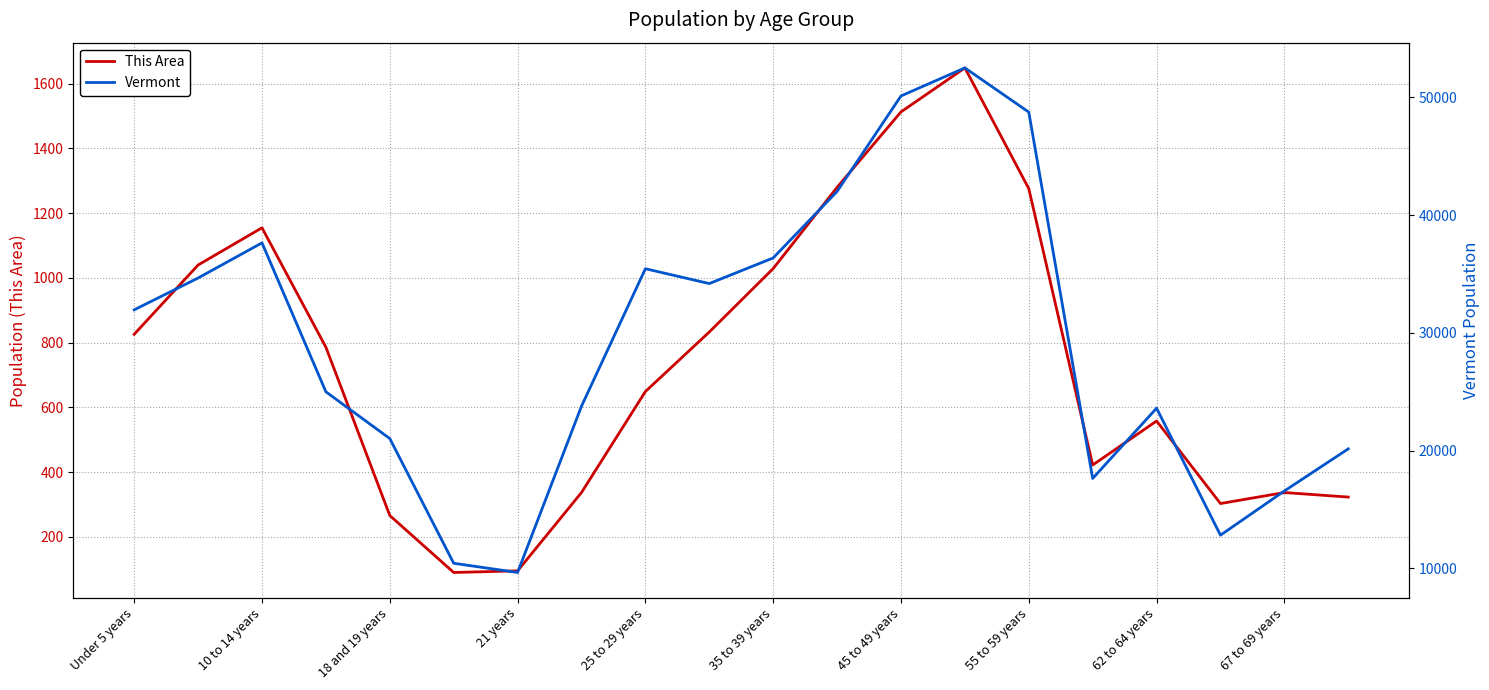

What is the greatest value displayed?

52493